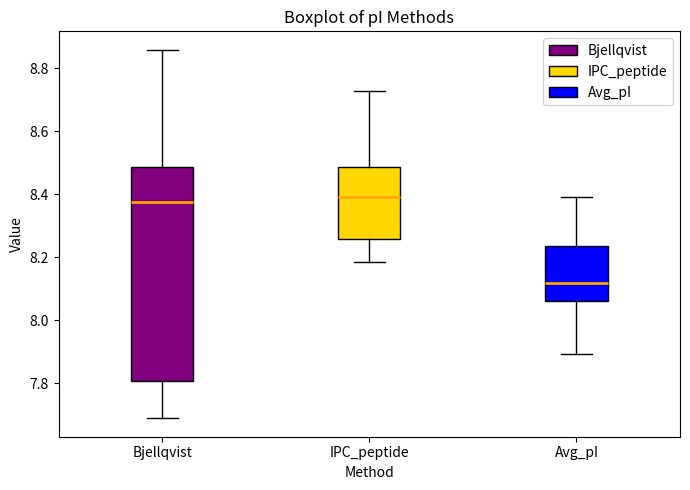

Where does the lower whisker of the box for IPC_peptide end on the y-axis? The values are not printed on the chart, so give them approximately, as read against the axis.

8.18